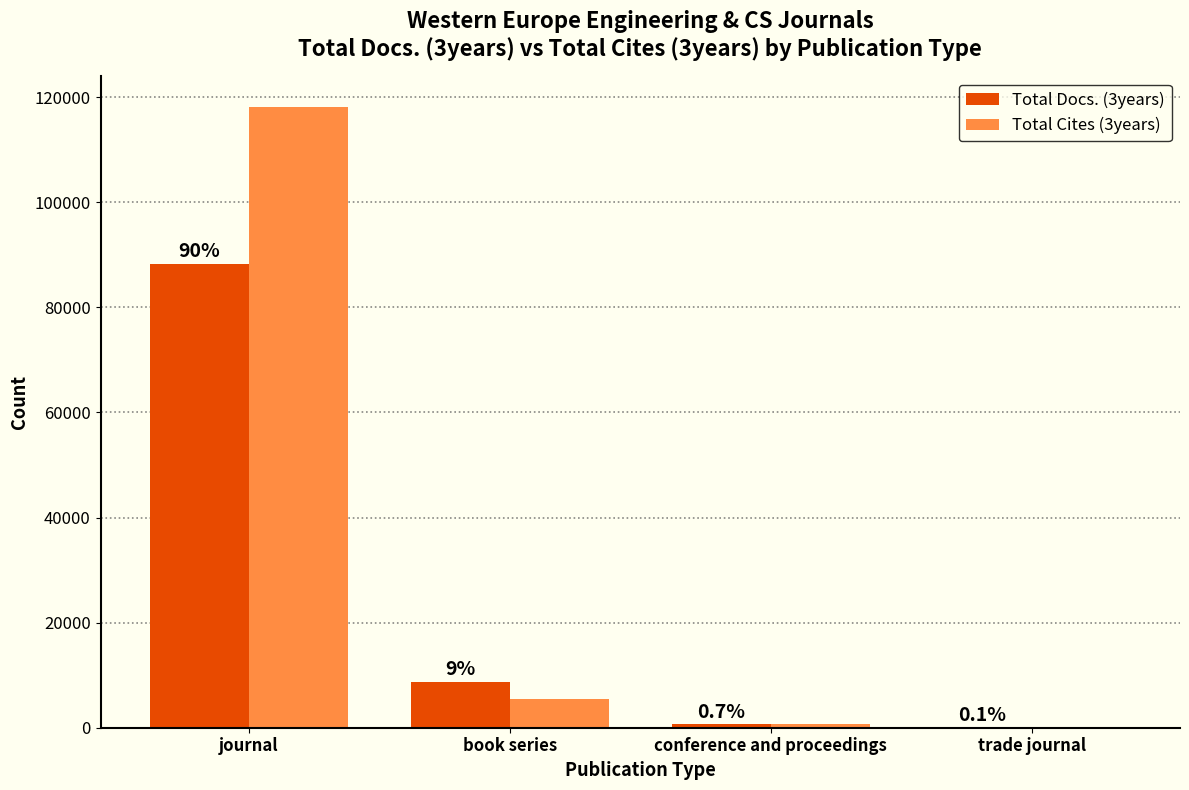

What are all the series names shown in the legend?

Total Docs. (3years), Total Cites (3years)